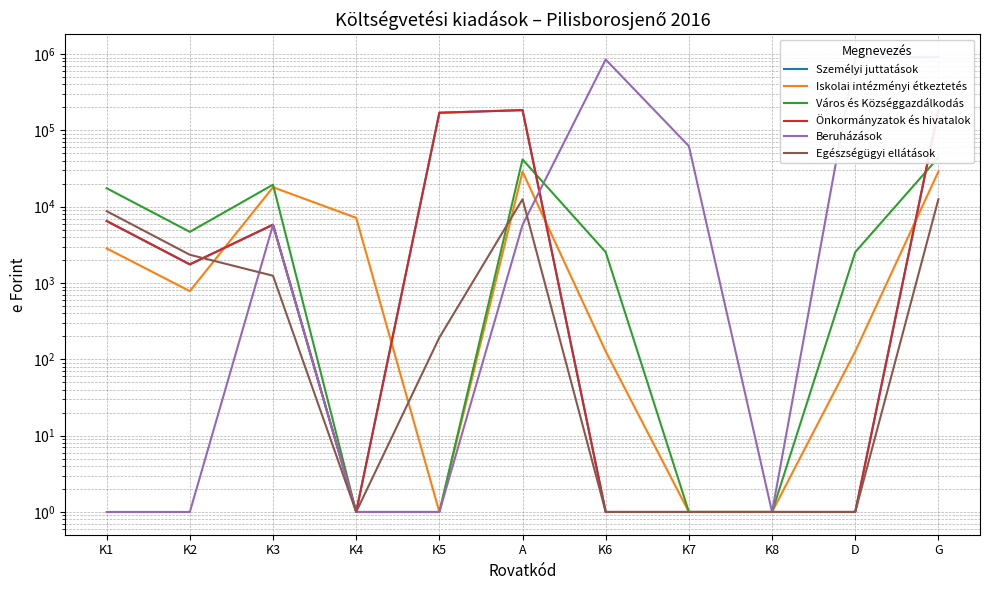

Reading left to right, what are all the values shown in this chart?

Személyi juttatások: K1=6500	K2=1755	K3=5816	K4=1	K5=170400	A=184471	K6=1	K7=1	K8=1	D=1	G=184471
Iskolai intézményi étkeztetés: K1=2844	K2=783	K3=17993	K4=7150	K5=1	A=28770	K6=127	K7=1	K8=1	D=127	G=28897
Város és Községgazdálkodás: K1=17472	K2=4685	K3=19465	K4=1	K5=1	A=41622	K6=2540	K7=1	K8=1	D=2540	G=44162
Önkormányzatok és hivatalok: K1=6500	K2=1755	K3=5816	K4=1	K5=170400	A=184471	K6=1	K7=1	K8=1	D=1	G=184471
Beruházások: K1=1	K2=1	K3=5770	K4=1	K5=1	A=5770	K6=848394	K7=62231	K8=1	D=910625	G=916395
Egészségügyi ellátások: K1=8750	K2=2346	K3=1246	K4=1	K5=193	A=12535	K6=1	K7=1	K8=1	D=1	G=12535